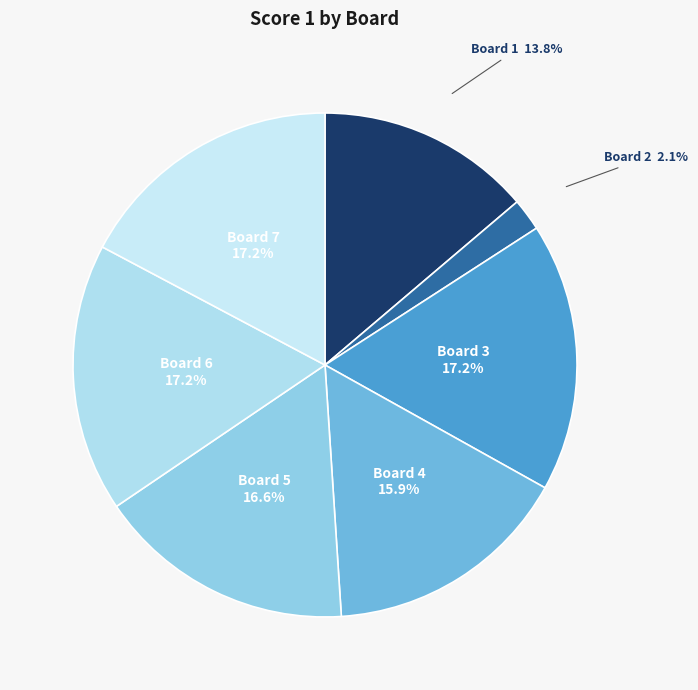

The Board 6 slice represents 17% of the pie. True or false?

True